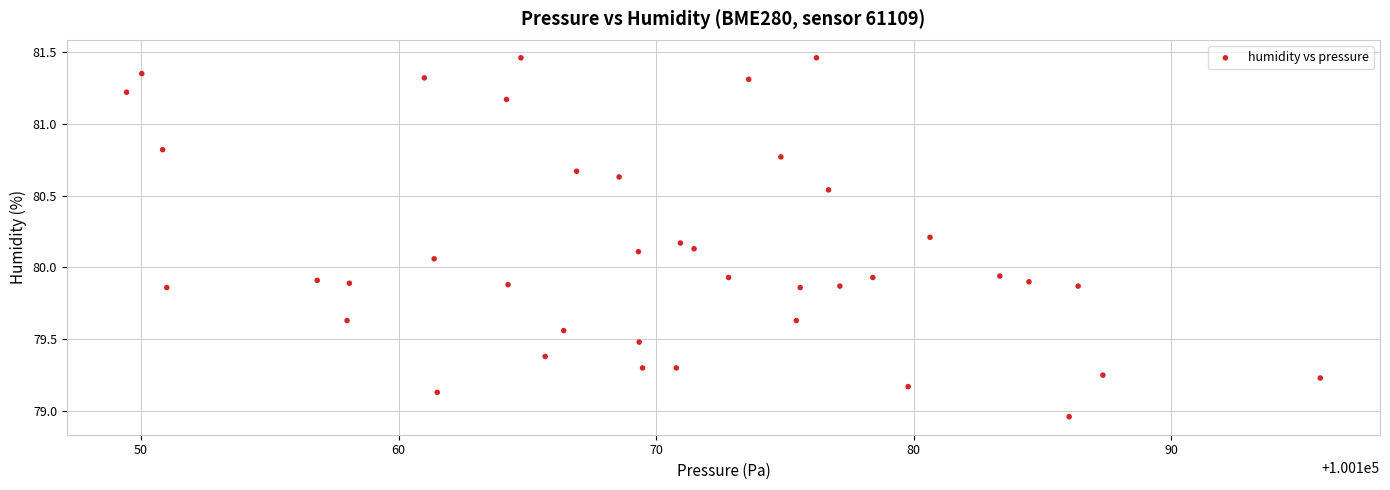

What is the range of X values (max minus min)?

46.3